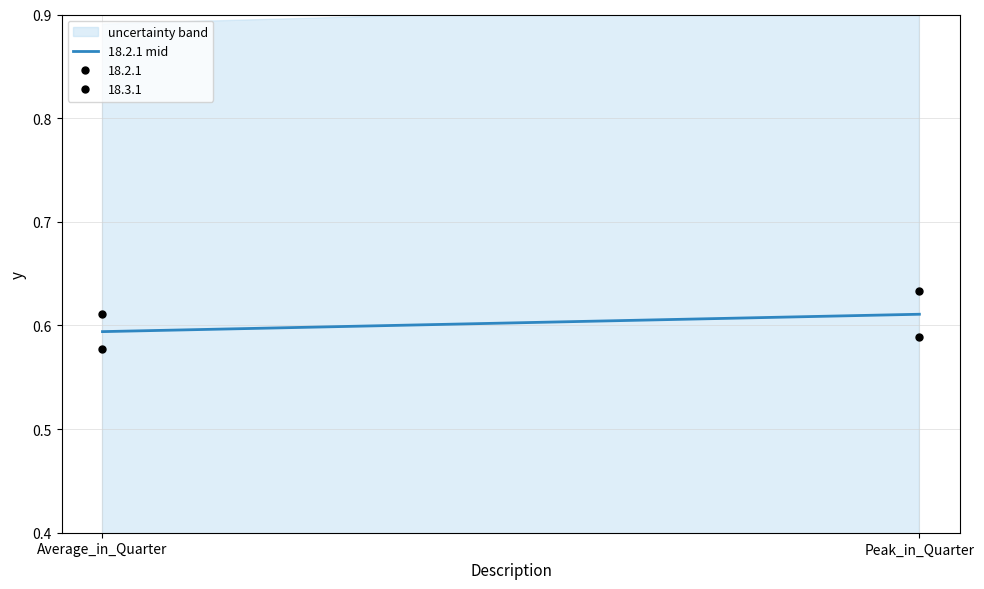

True or false: the data shows 0.6 at Average_in_Quarter.

True